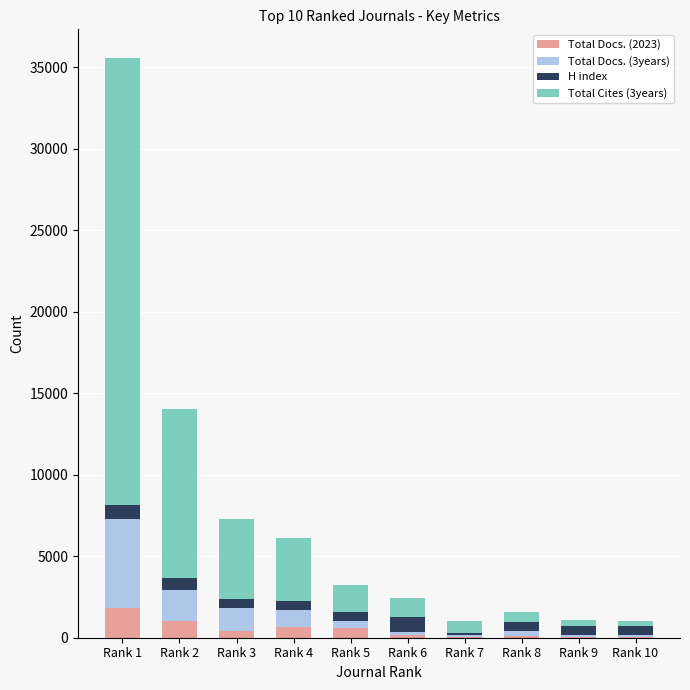

What is the average value of the Total Docs. (2023) series?

498